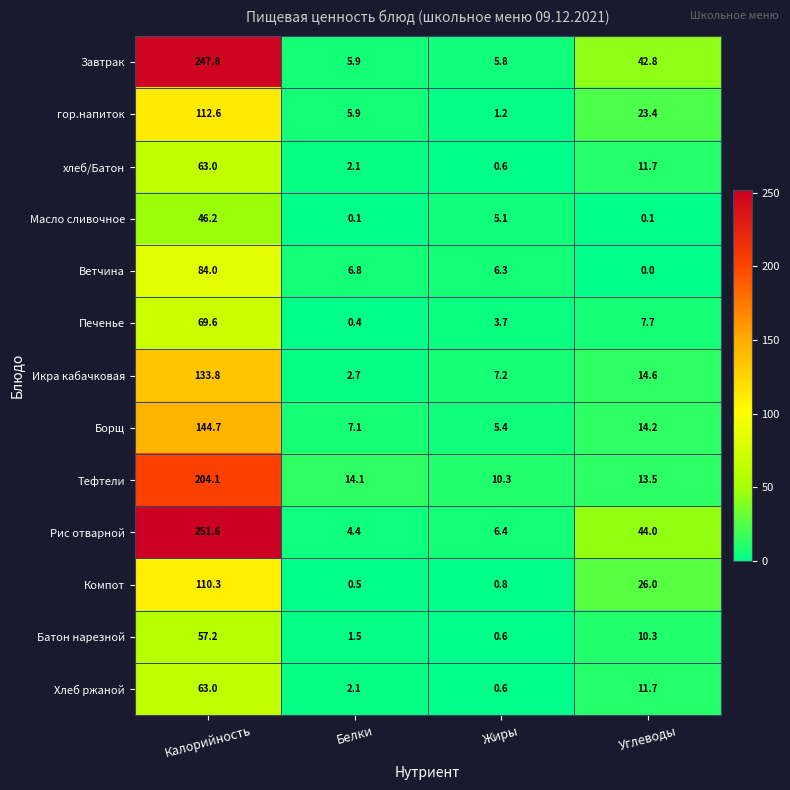

At which label is Тефтели closest to 107?

Белки